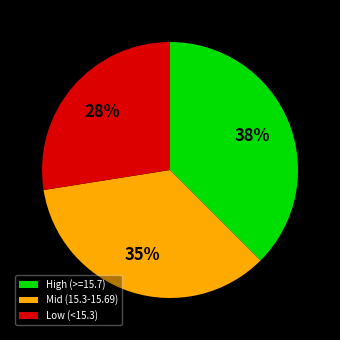

Between Low (<15.3) and Mid (15.3-15.69), which is larger?

Mid (15.3-15.69)